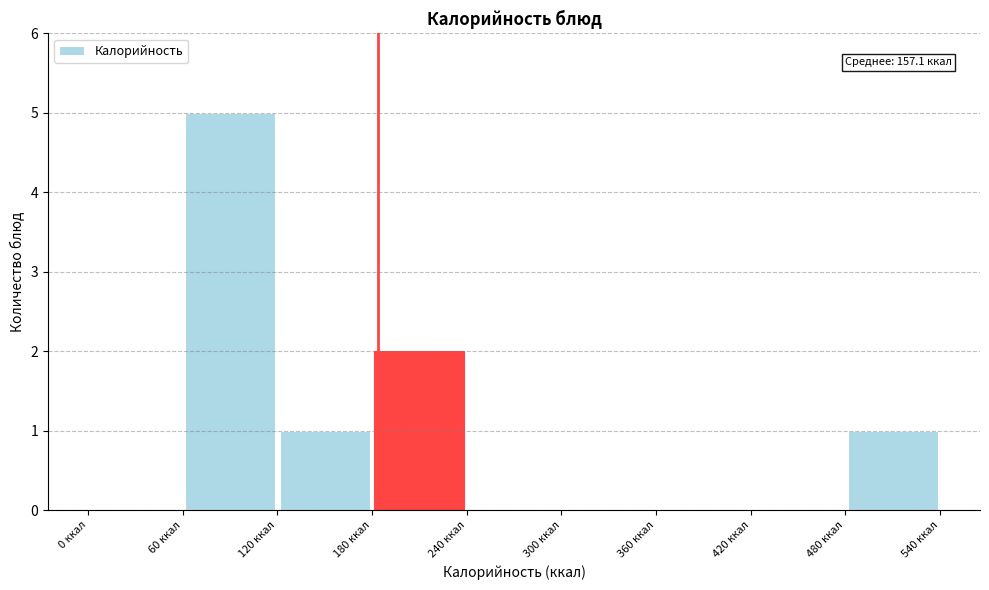

Which range on the x-axis has the tallest bar?

60 to 120